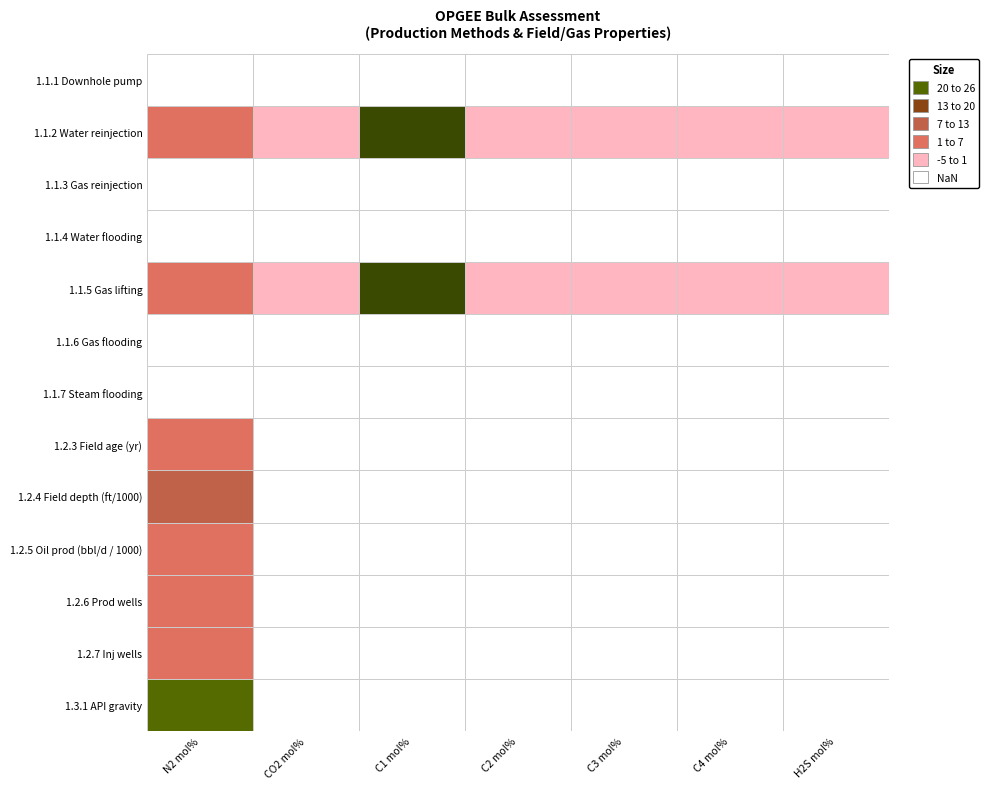

The Gas lifting series shows 0.1 at 5. True or false?

True